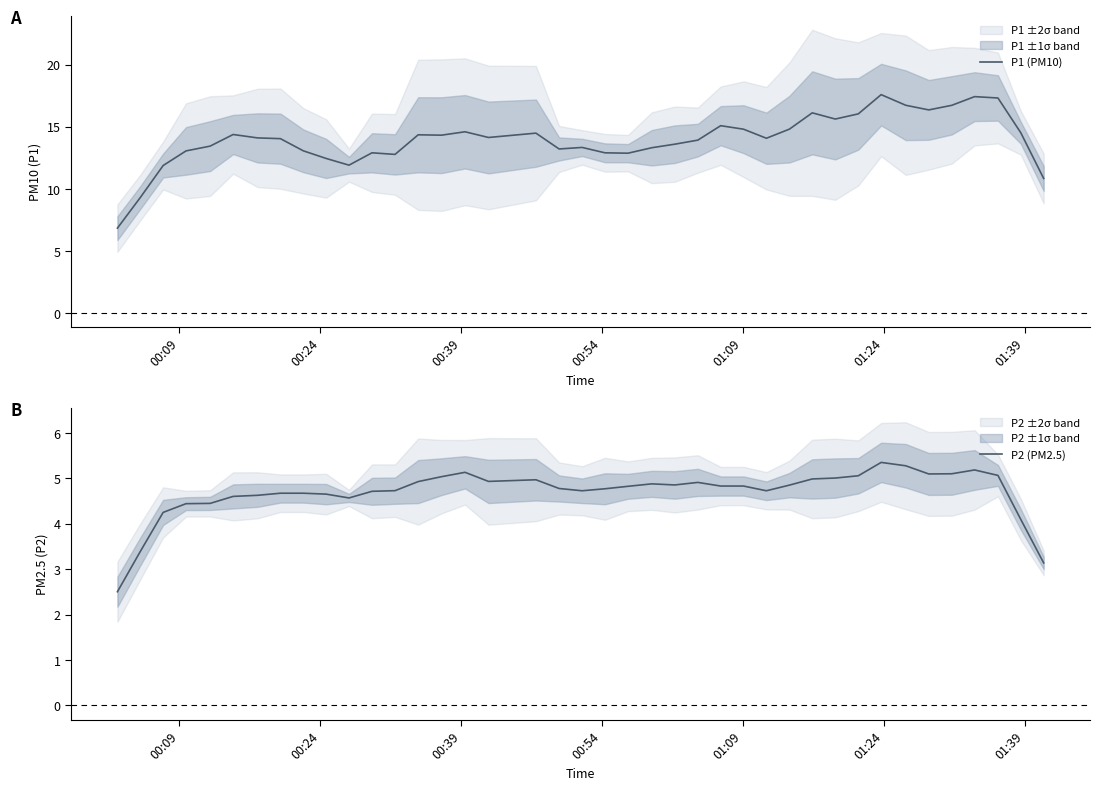

How many lines are shown in the chart?

2